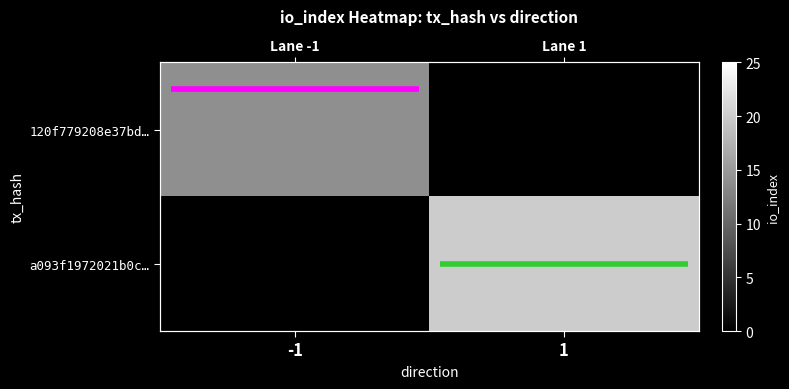

What is the sum of the a093f1972021b0c… values at -1 and 1?

20